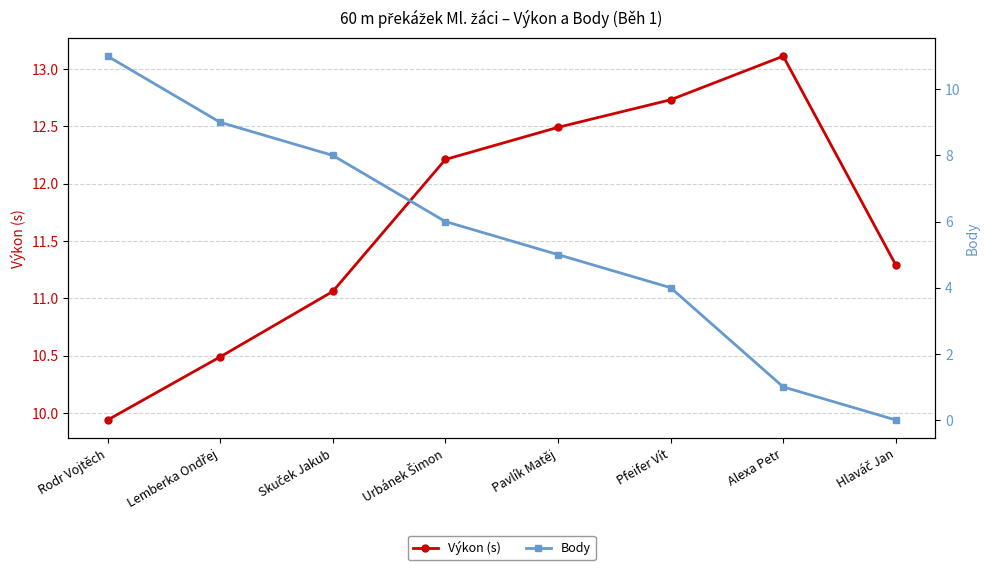

What is the total value across all series at Alexa Petr?

14.1